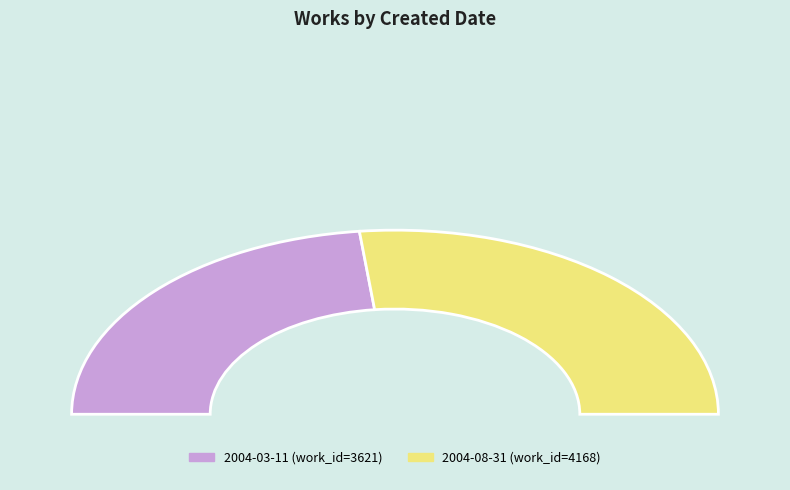

Rank the categories by value from lowest to highest.

2004-03-11, 2004-08-31